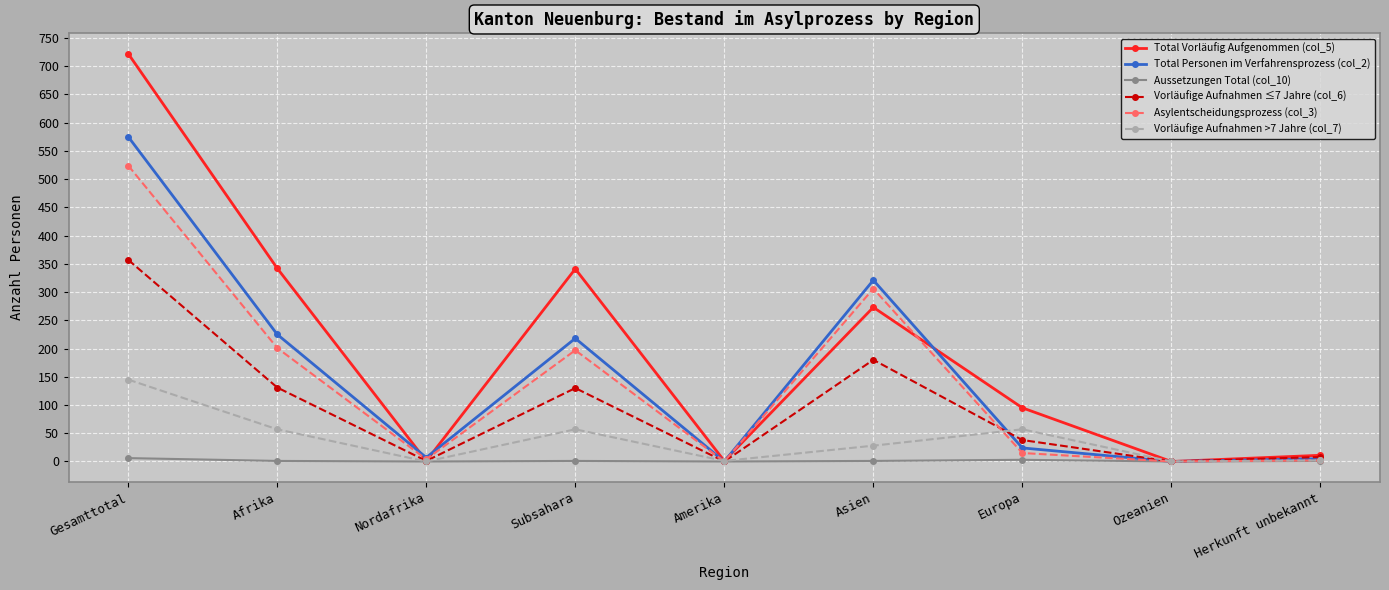

What is the label of the 8th point from the left?

Ozeanien